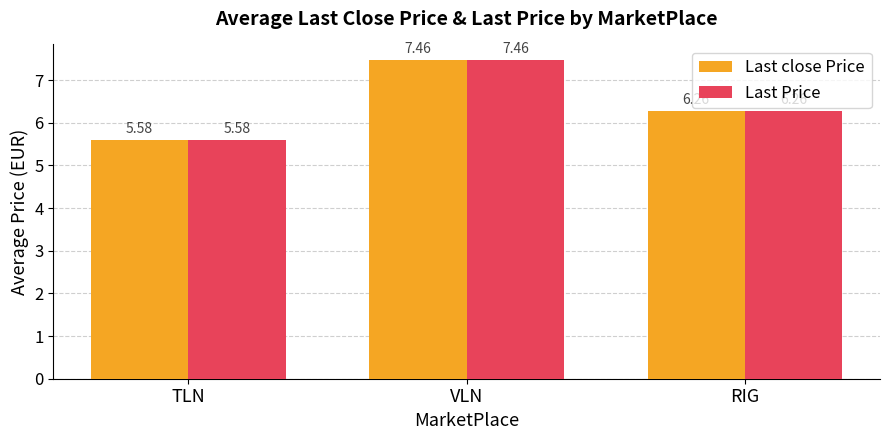

What is the total value across all series at TLN?

11.2